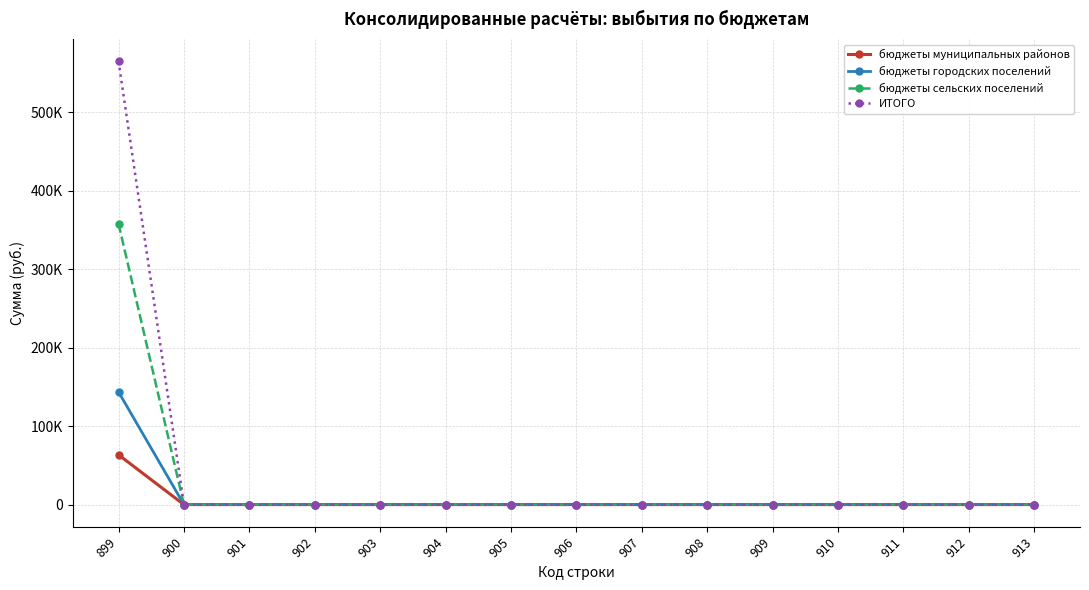

List the series in order of their overall mean, lowest first.

бюджеты муниципальных районов, бюджеты городских поселений, бюджеты сельских поселений, ИТОГО